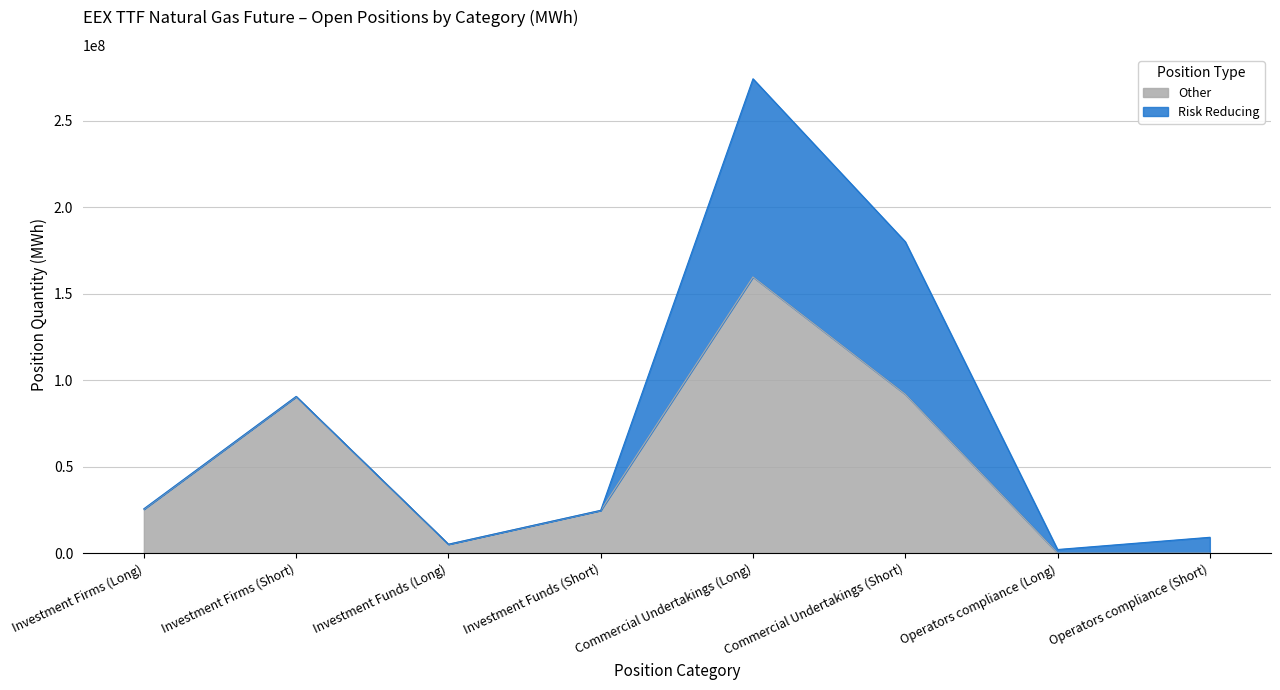

At which category does the data reach its first local valley?

Investment Funds (Long)